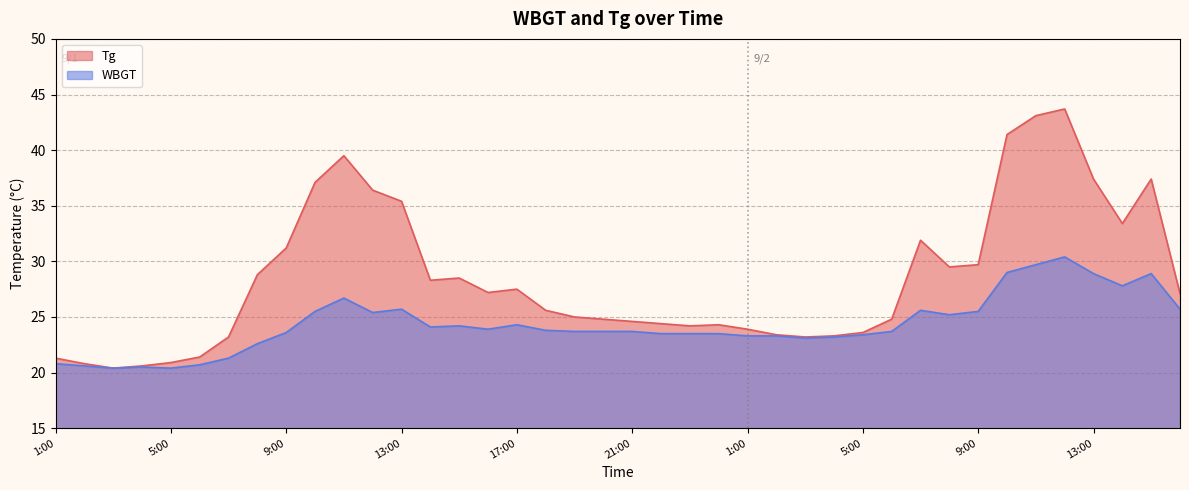

The Tg series shows 6.1 at 3:00. True or false?

False